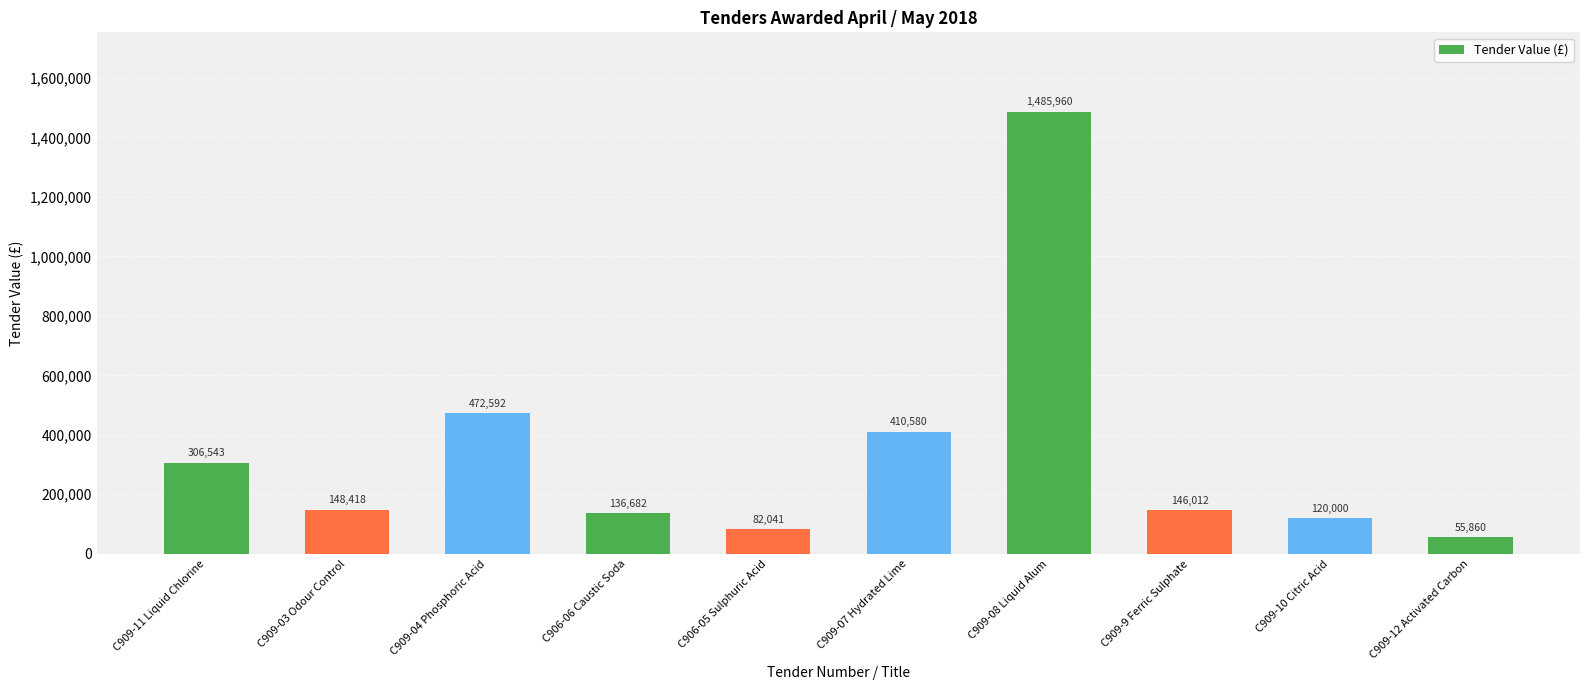

What is the maximum value shown in the chart?

1485960